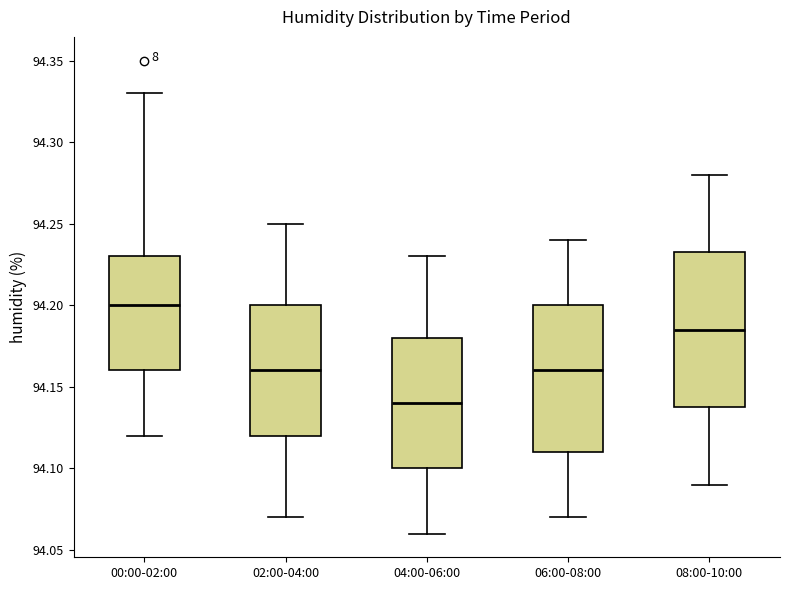

Which box's median line is the lowest?

04:00-06:00